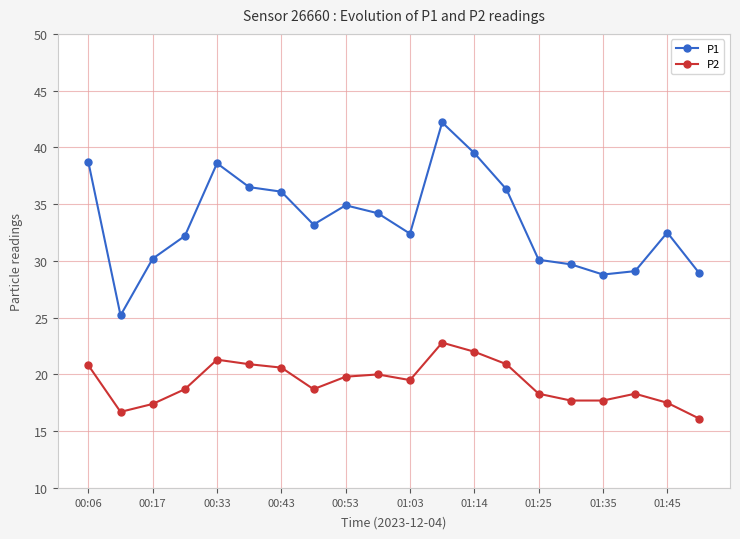

What is the sum of all P2 values?

385.7